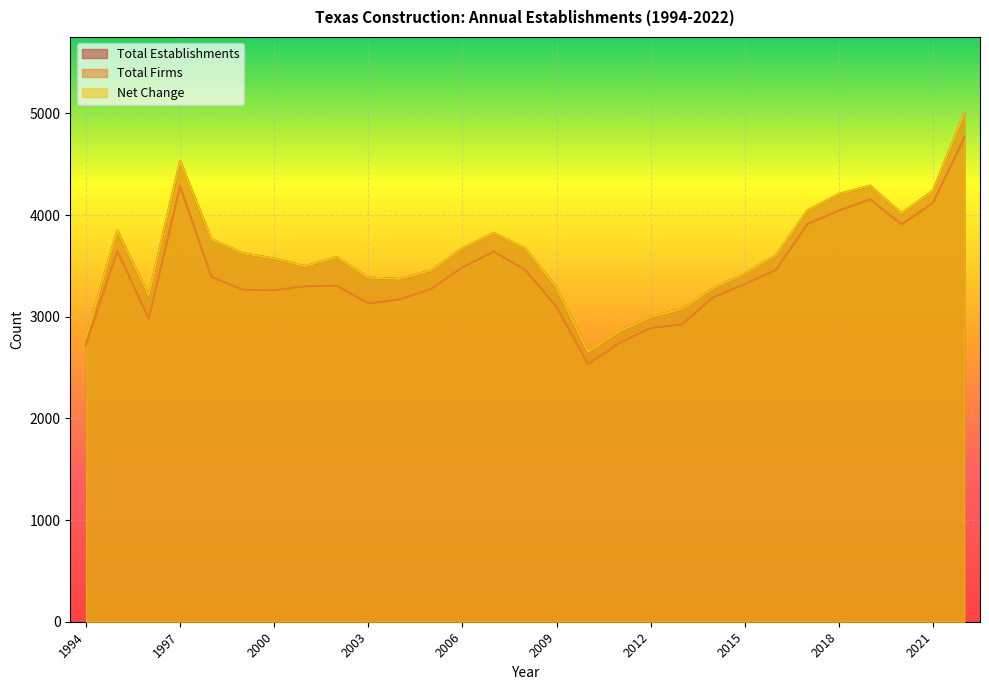

Which series changed the most between 1995 and 2005?

Total Establishments